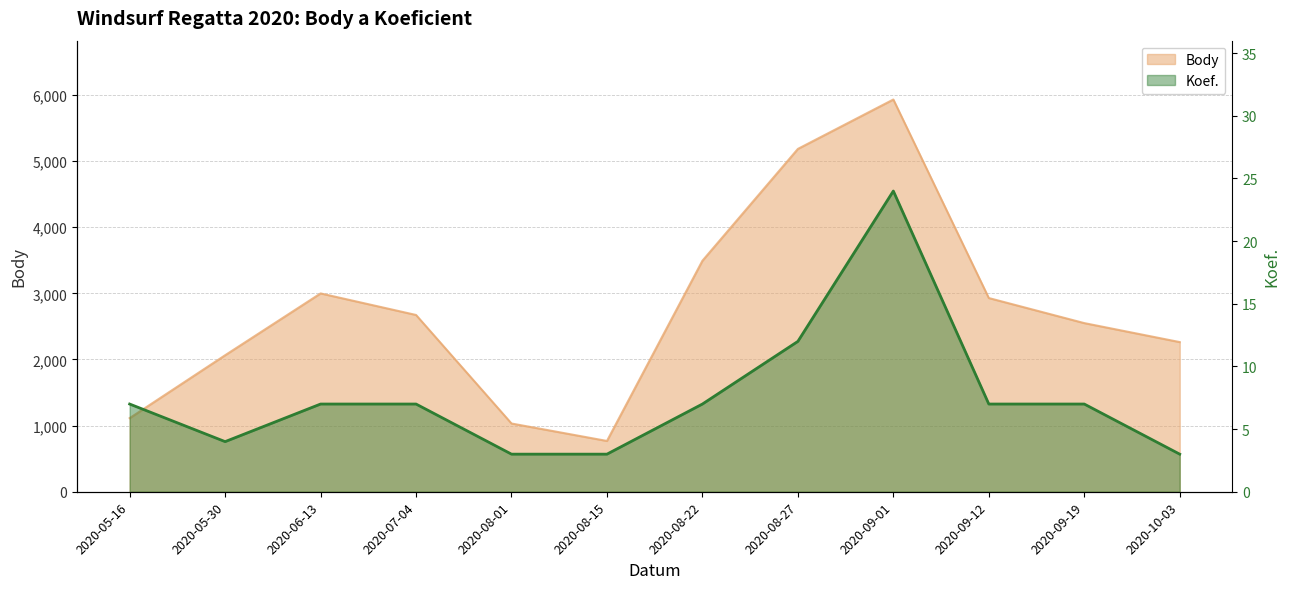

How many lines are shown in the chart?

1